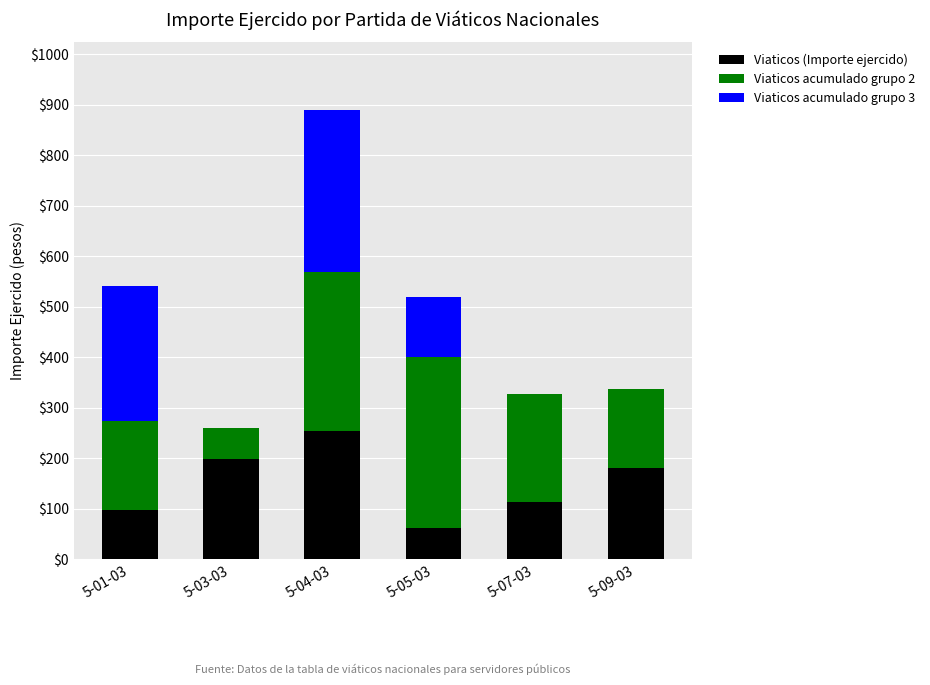

What is the total value across all series at 5-07-03?

326.3